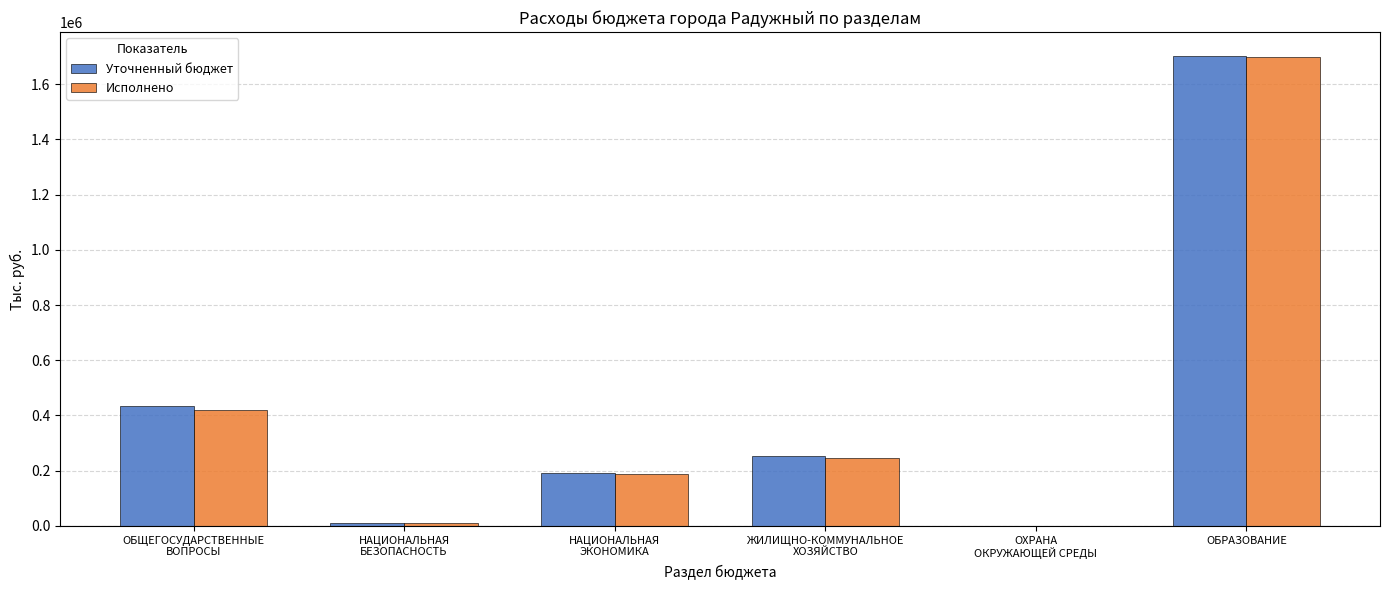

Is it true that Уточненный бюджет equals 2551169.2 at ОБРАЗОВАНИЕ?

False